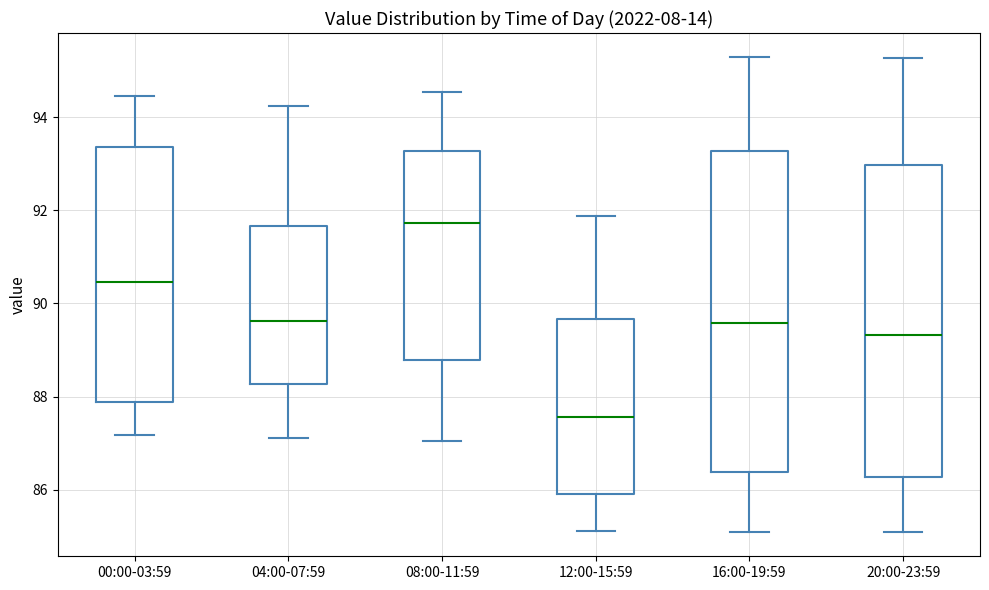

Reading left to right, read every box against the y-axis: the position of its median line, the range the box covers, and the ends of its whiskers. The values are not printed on the chart, so give them approximately, as read against the axis.

00:00-03:59: median 90.4, box 87.8 to 93.4, whiskers 87.2 to 94.4
04:00-07:59: median 89.6, box 88.2 to 91.6, whiskers 87.2 to 94.2
08:00-11:59: median 91.8, box 88.8 to 93.2, whiskers 87.0 to 94.6
12:00-15:59: median 87.6, box 86.0 to 89.6, whiskers 85.2 to 91.8
16:00-19:59: median 89.6, box 86.4 to 93.2, whiskers 85.0 to 95.4
20:00-23:59: median 89.4, box 86.2 to 93.0, whiskers 85.0 to 95.2